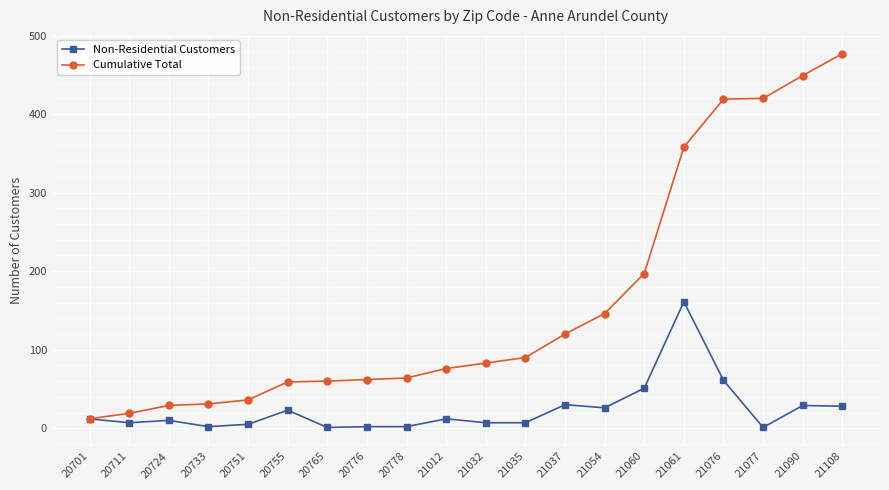

What is the lowest value of the Cumulative Total series?

12